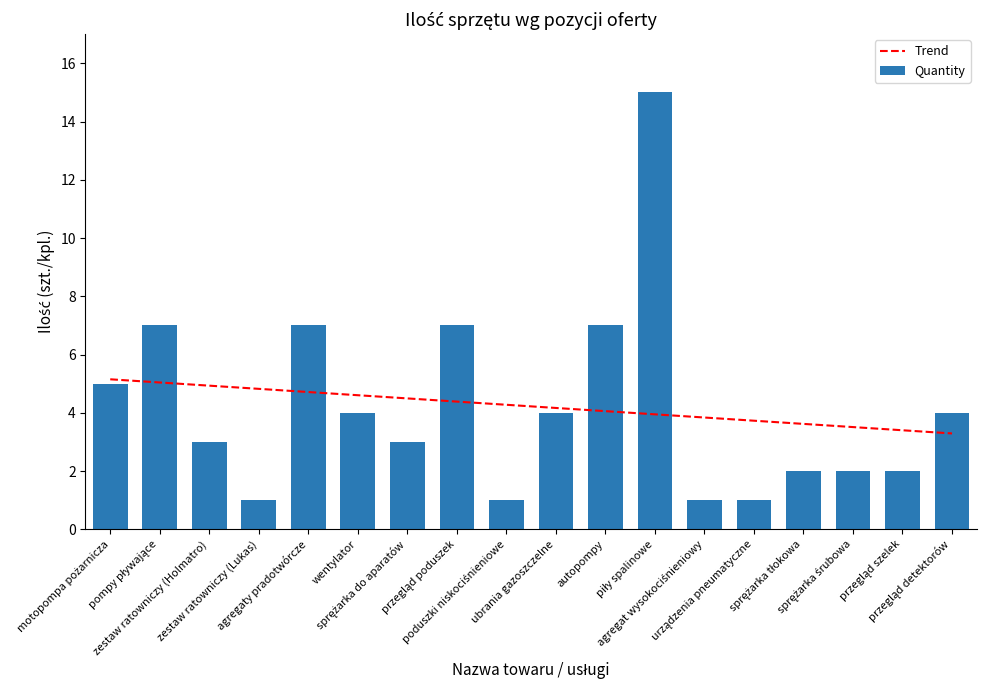

Reading left to right, extract all data points from this chart.

Trend: 5.2	5.0	4.9	4.8	4.7	4.6	4.5	4.4	4.3	4.2	4.1	3.9	3.8	3.7	3.6	3.5	3.4	3.3
Quantity: 5.0	7.0	3.0	1.0	7.0	4.0	3.0	7.0	1.0	4.0	7.0	15.0	1.0	1.0	2.0	2.0	2.0	4.0